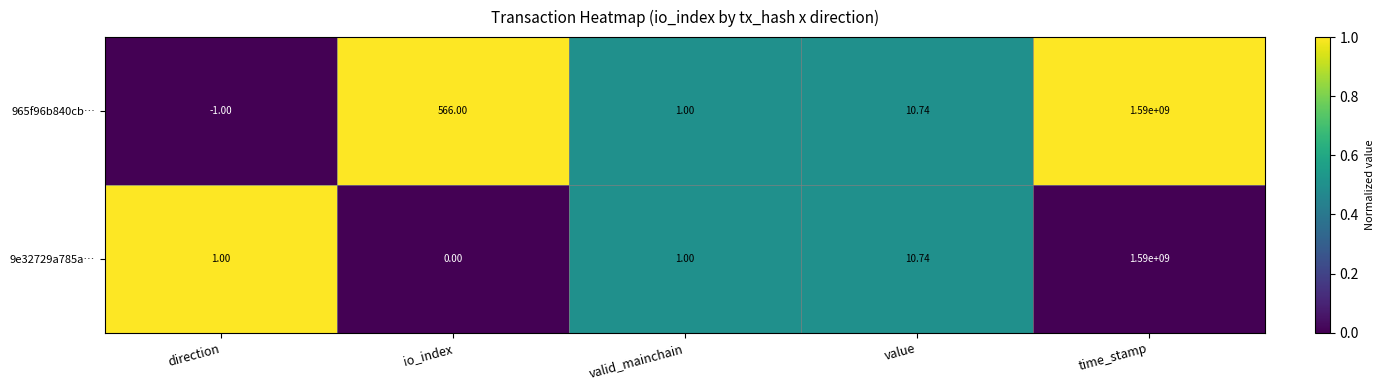

At direction, list the series in order from smallest to largest.

965f96b840cb…, 9e32729a785a…